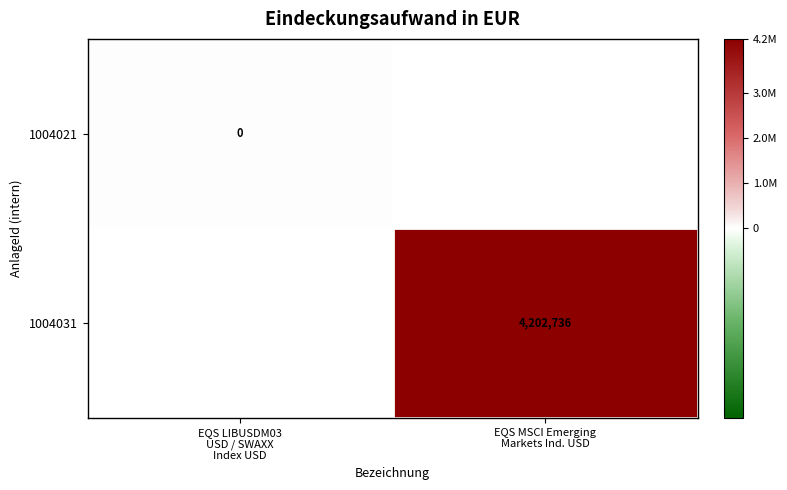

At which category does the chart reach its minimum across all series?

EQS LIBUSDM03
USD / SWAXX
Index USD